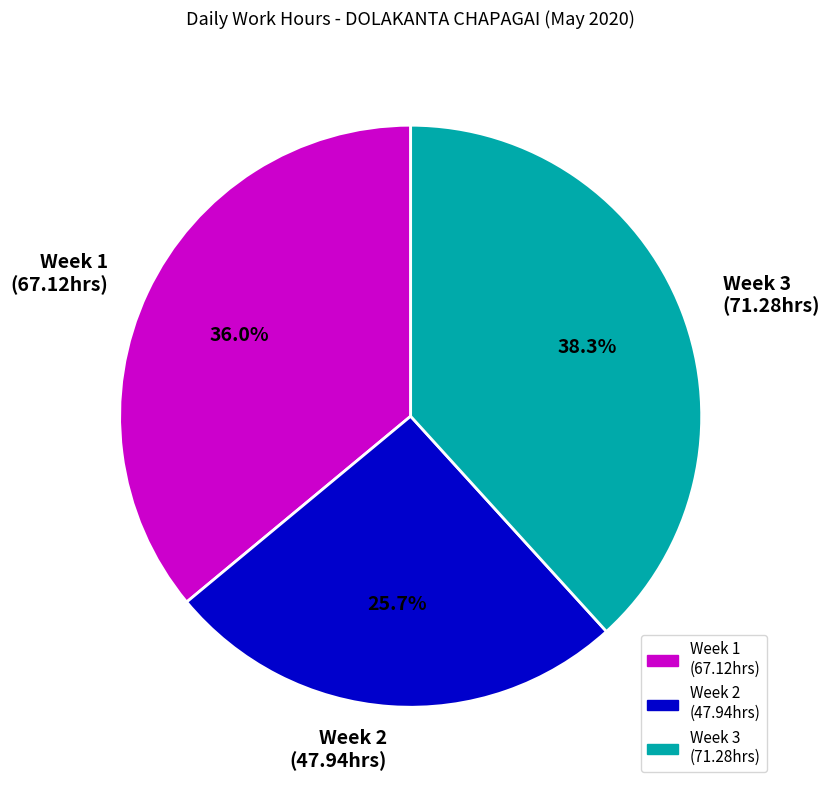

Approximately how many times larger is the value at Week 2 (47.94hrs) compared to Week 3 (71.28hrs)?

0.7